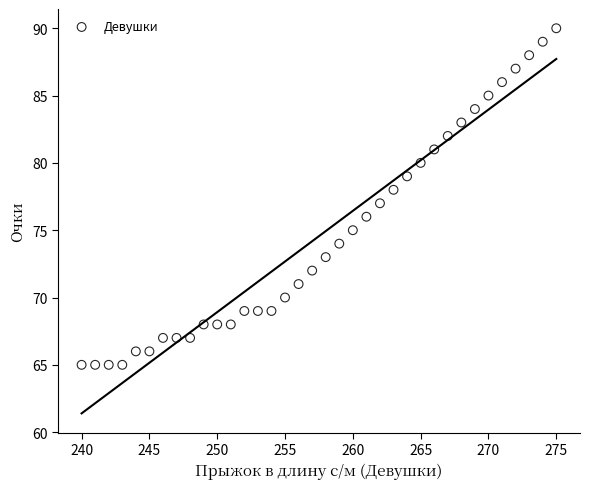

What is the range of Y values (max minus min)?

25